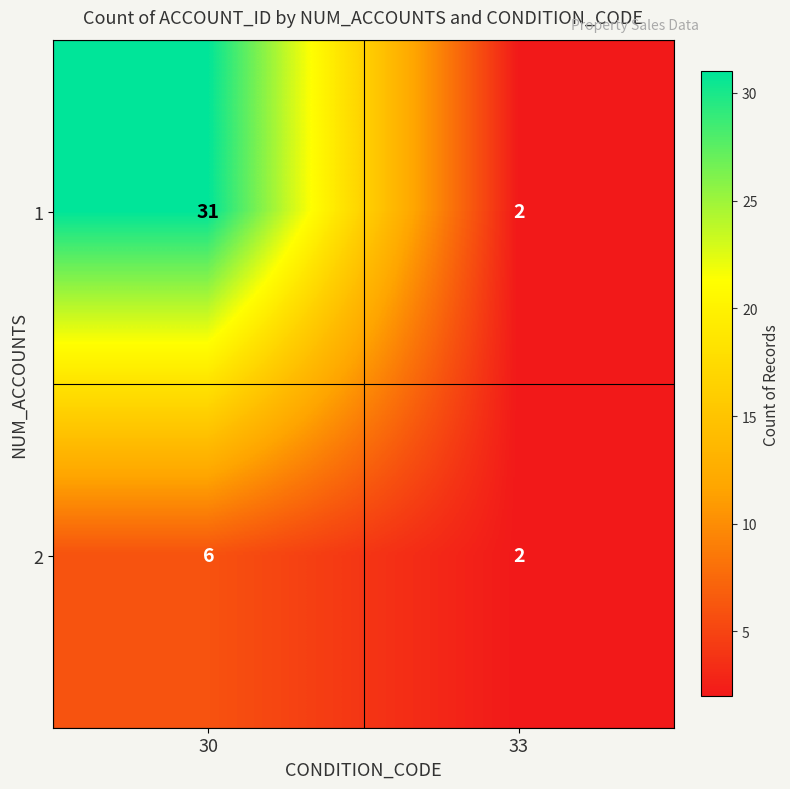

List the series in order of their peak value, highest first.

1, 2